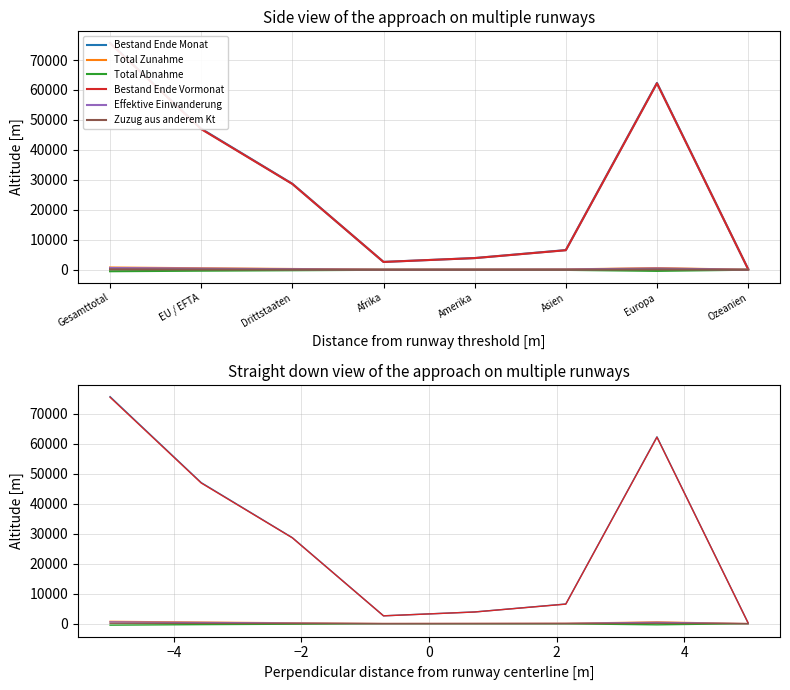

The value of Effektive Einwanderung at Asien is 119. True or false?

False